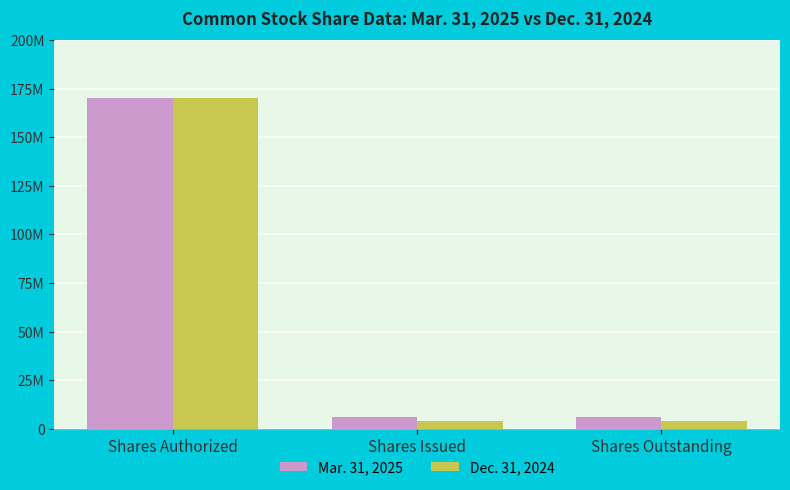

What are all the series names shown in the legend?

Mar. 31, 2025, Dec. 31, 2024